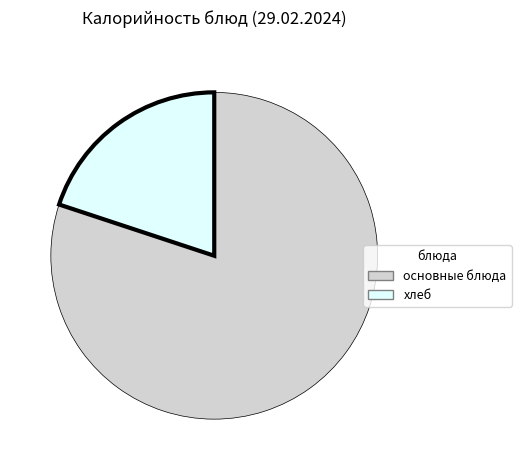

Is there any slice that represents more than half of the pie?

Yes